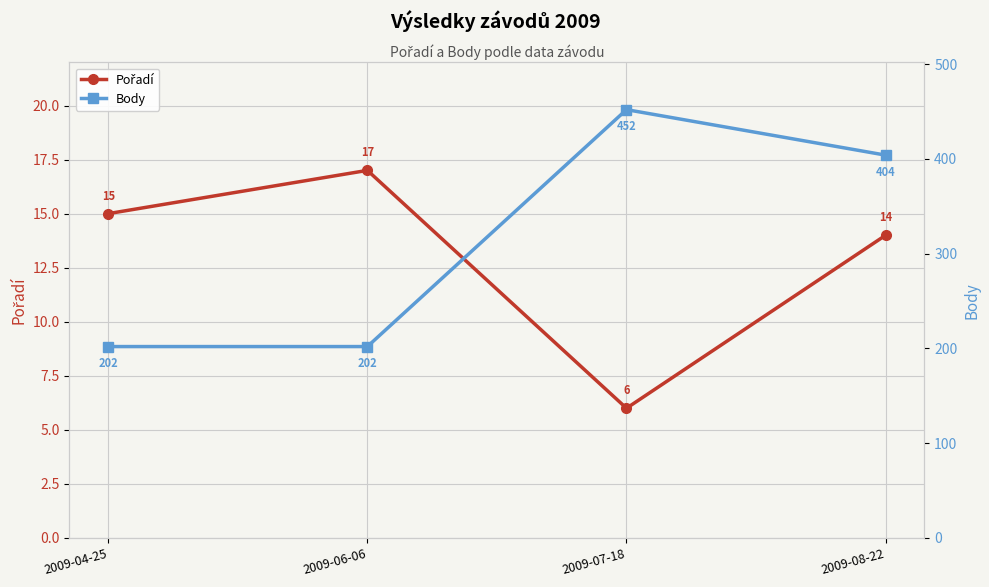

What is the label of the 2nd point from the right?

2009-07-18